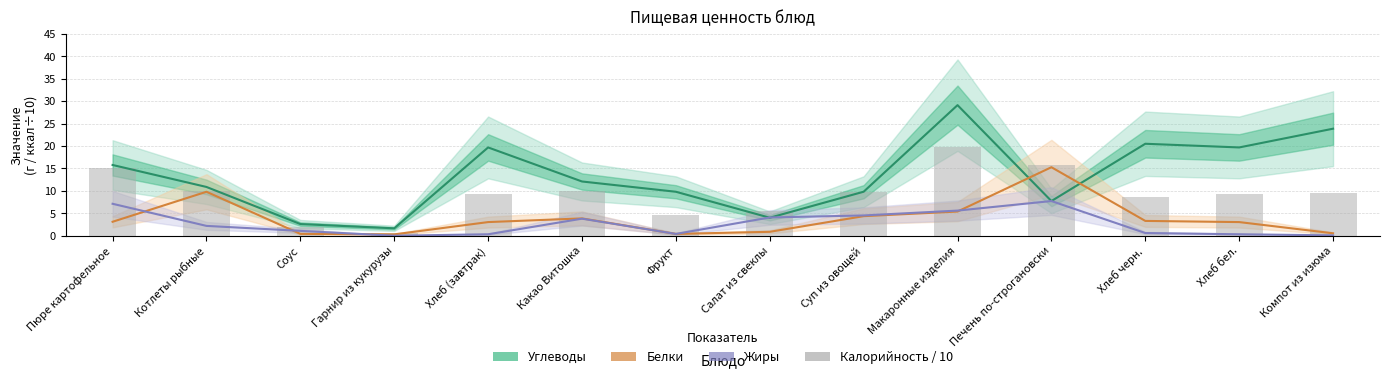

What is the difference between the maximum and minimum values in the Жиры series?

7.7